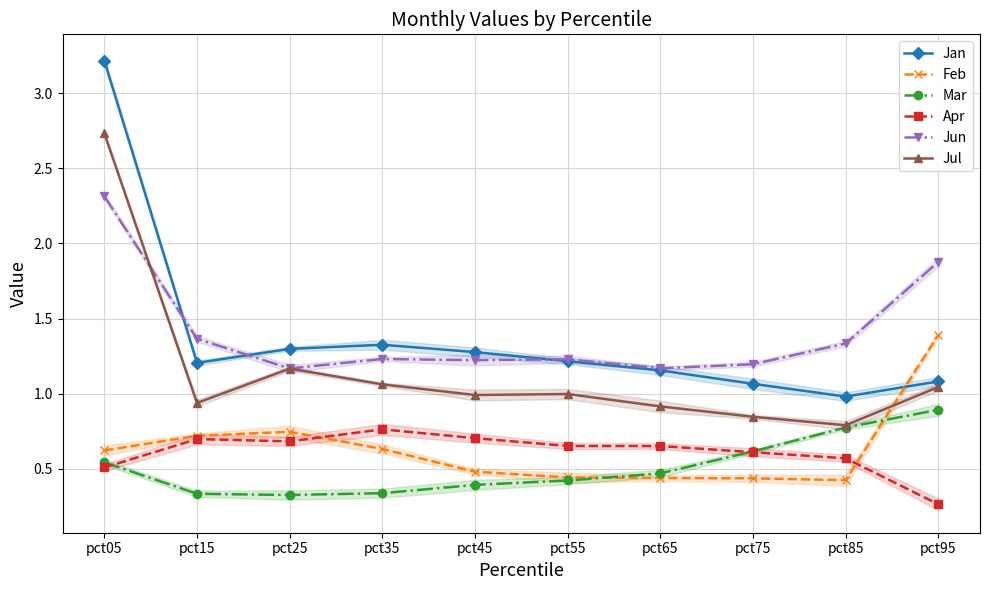

Rank the series by their maximum value, from highest to lowest.

Jan, Jul, Jun, Feb, Mar, Apr